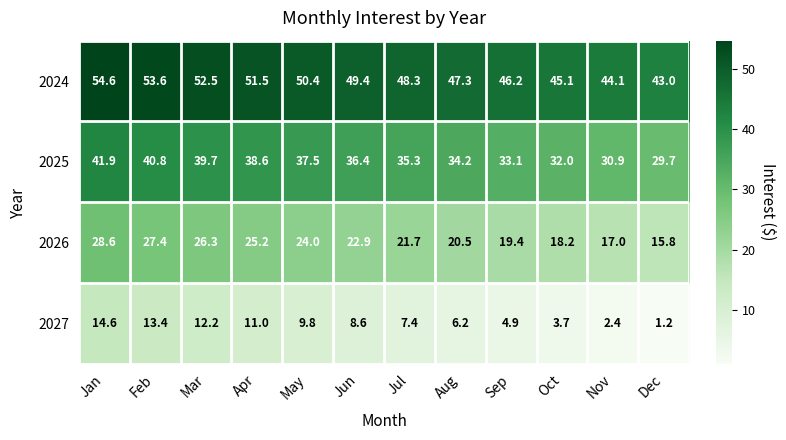

What is the difference between the highest and lowest values at Feb?

40.2